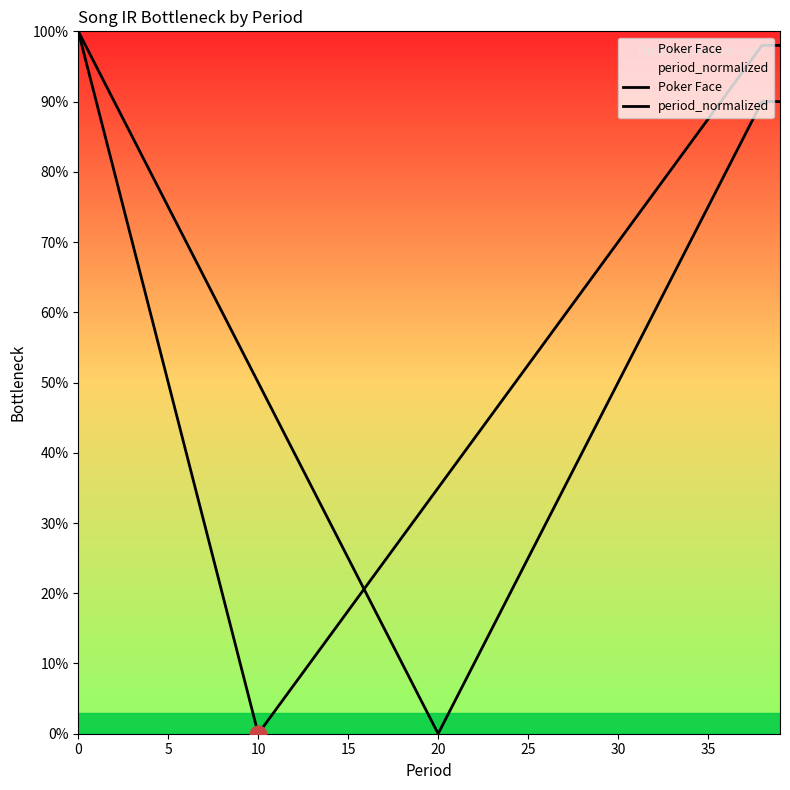

What is the maximum value for period_normalized?

1.0